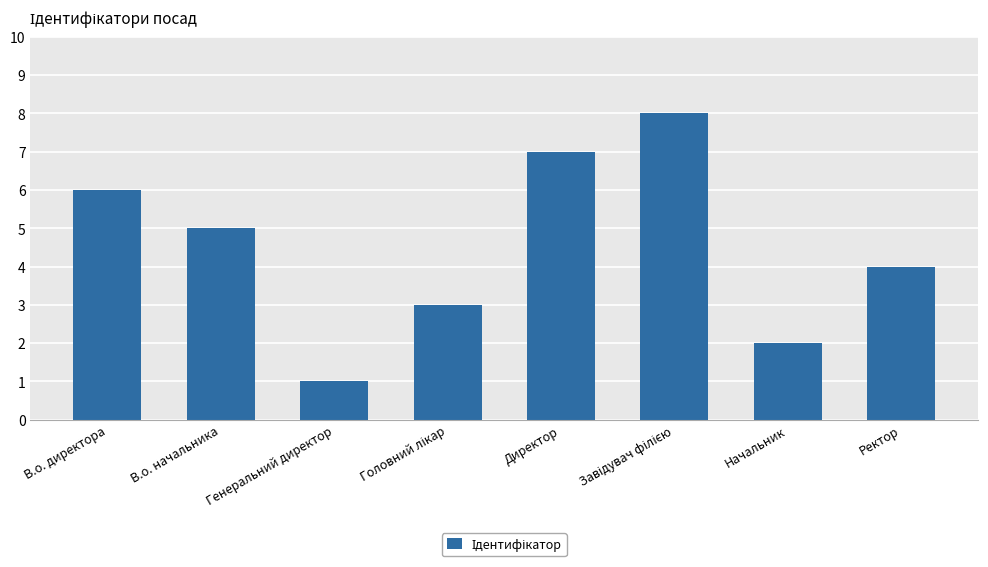

How many data points does each series have?

8